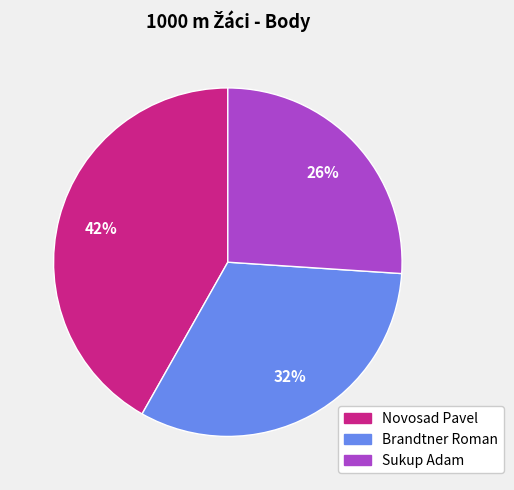

Which has a higher value, Sukup Adam or Novosad Pavel?

Novosad Pavel